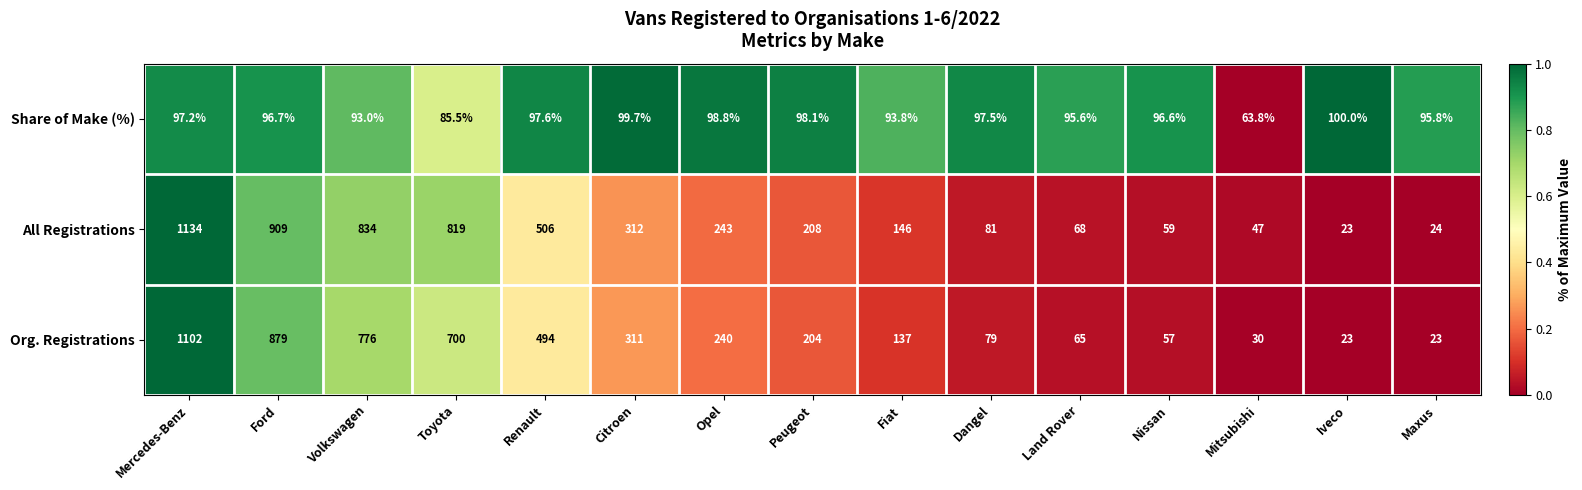

Between Ford and Peugeot, which series saw the biggest shift?

All Registrations